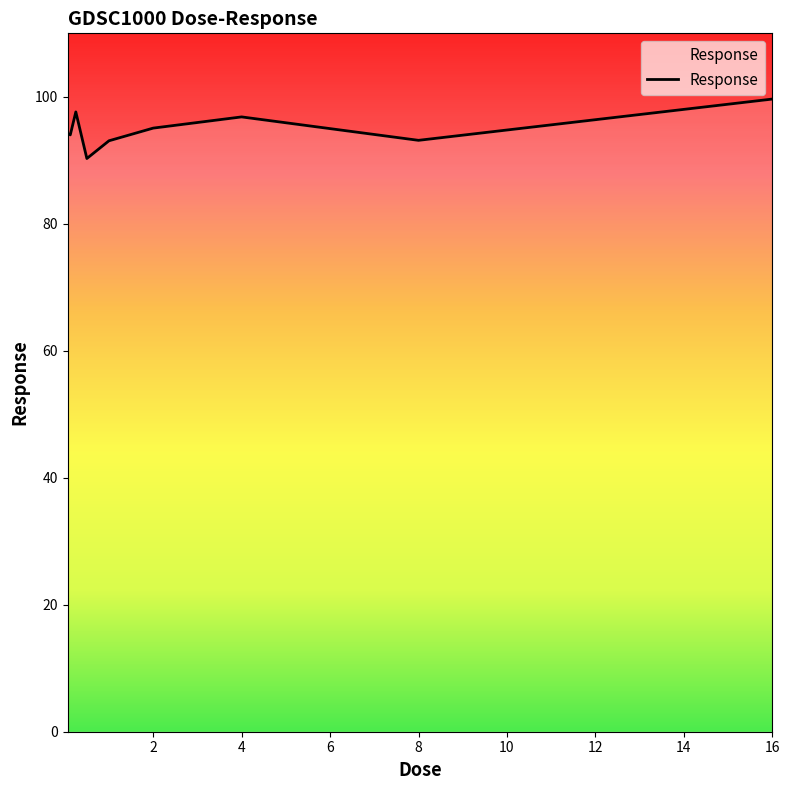

What is the difference between the maximum and minimum values?

9.4